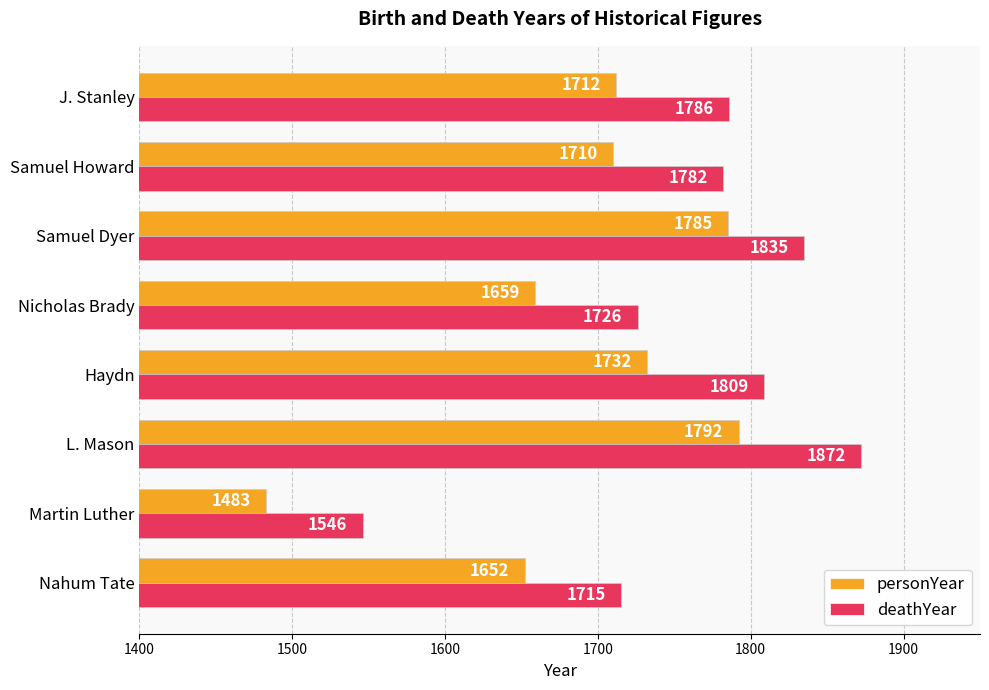

Which series has the largest total across all categories?

deathYear